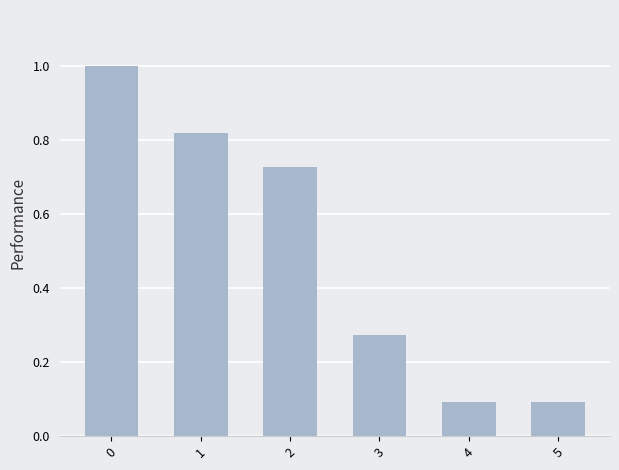

What is the change in value from 0 to 5?

-0.9